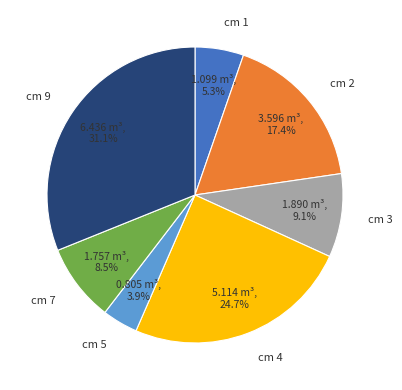

Does any single category account for the majority?

No